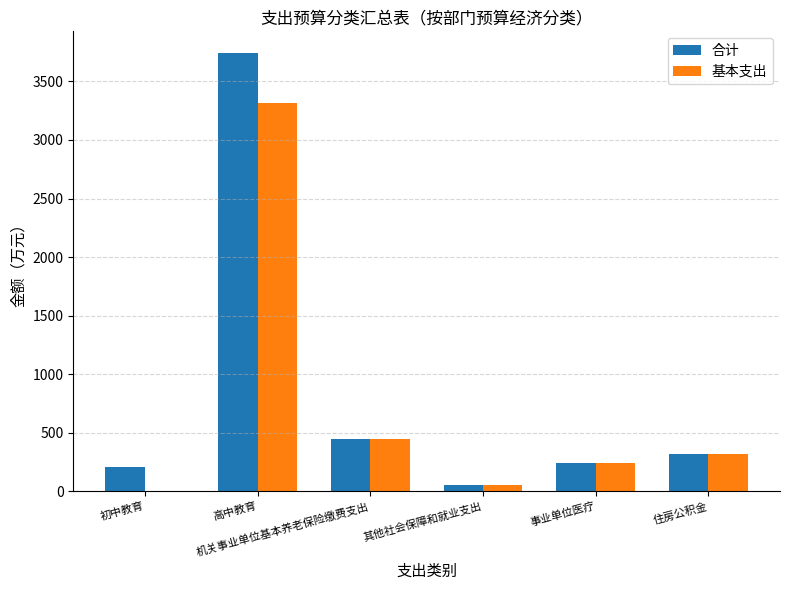

What is the greatest value displayed?

3740.8